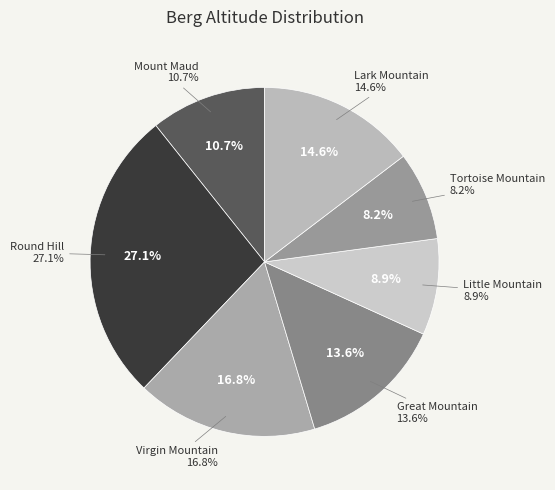

To the nearest percent, what percentage of the pie is Lark Mountain?

15%